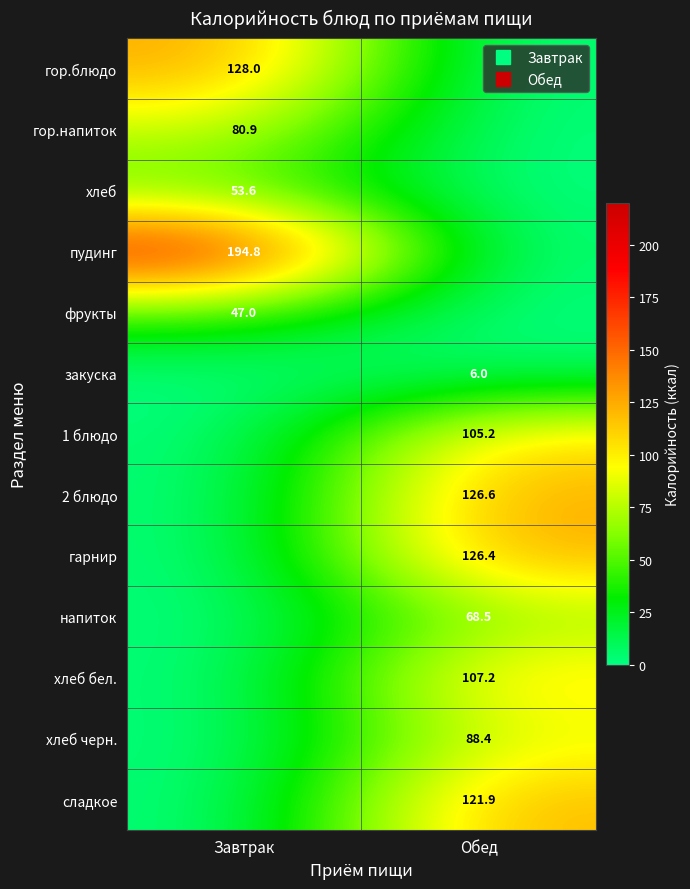

How many values in the хлеб series exceed 53?

1